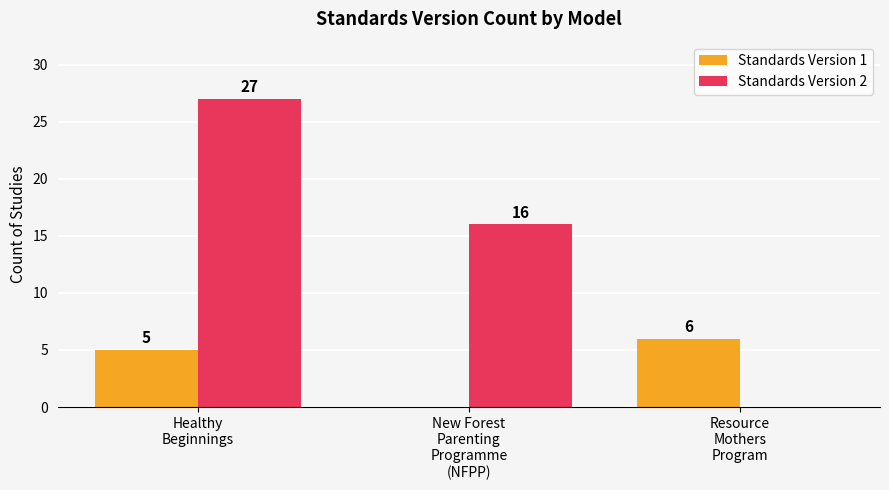

What is the greatest value displayed?

27